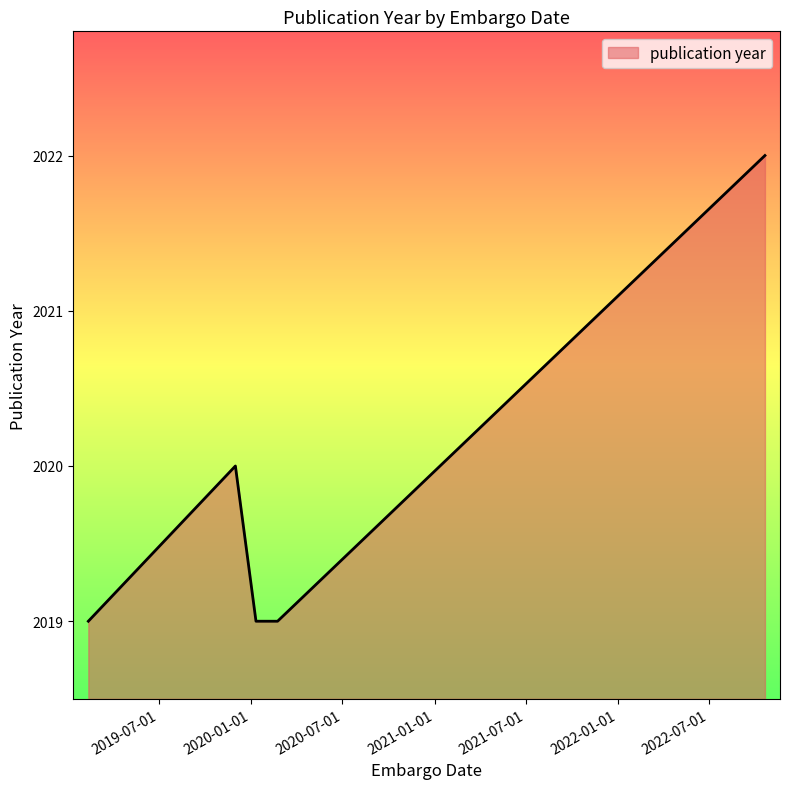

What is the difference between the maximum and minimum values?

3